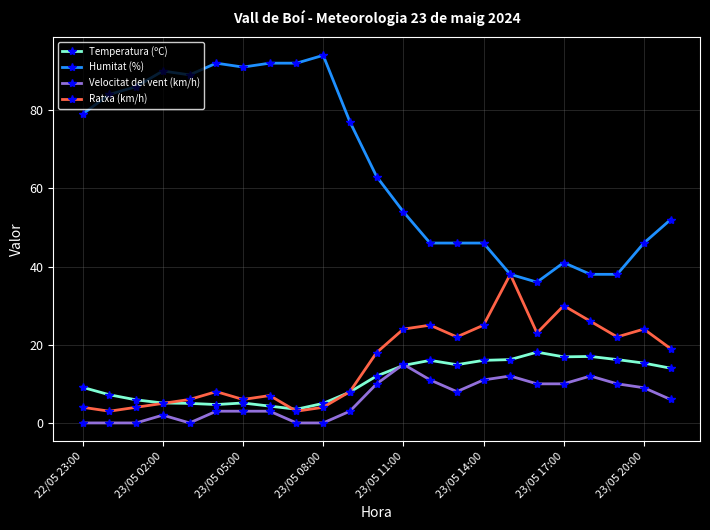

What is the maximum value for Temperatura (ºC)?

18.1